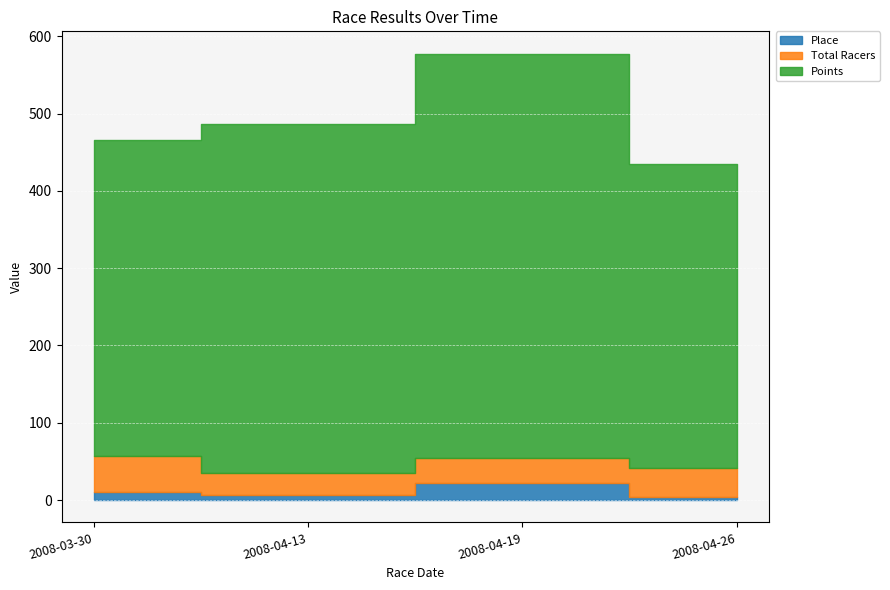

What is the difference between the maximum and minimum values in the Total Racers series?

18.0